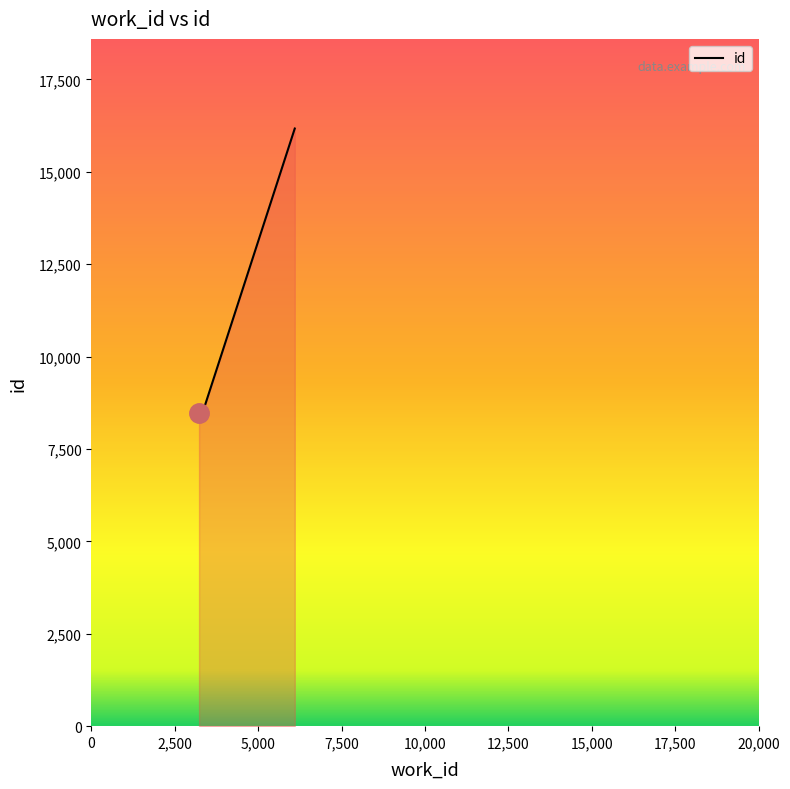

How many lines are shown in the chart?

1